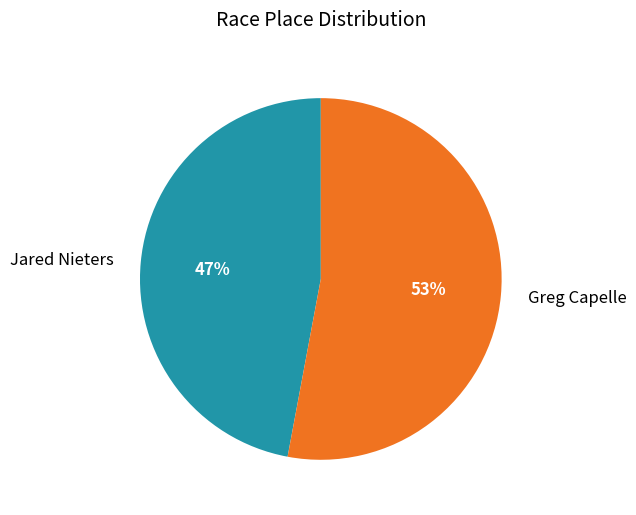

The Greg Capelle slice represents 65% of the pie. True or false?

False